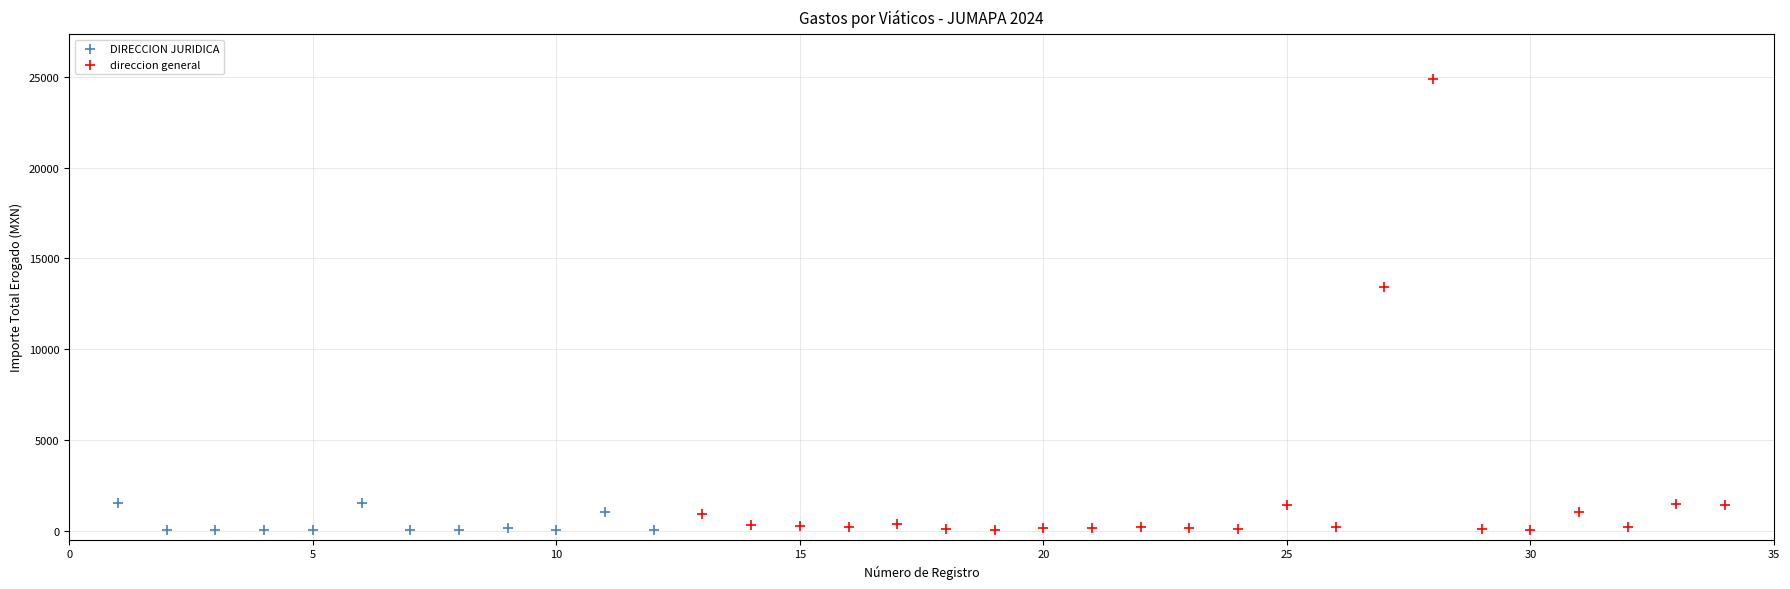

Which series has the largest Y range (max minus min)?

direccion general